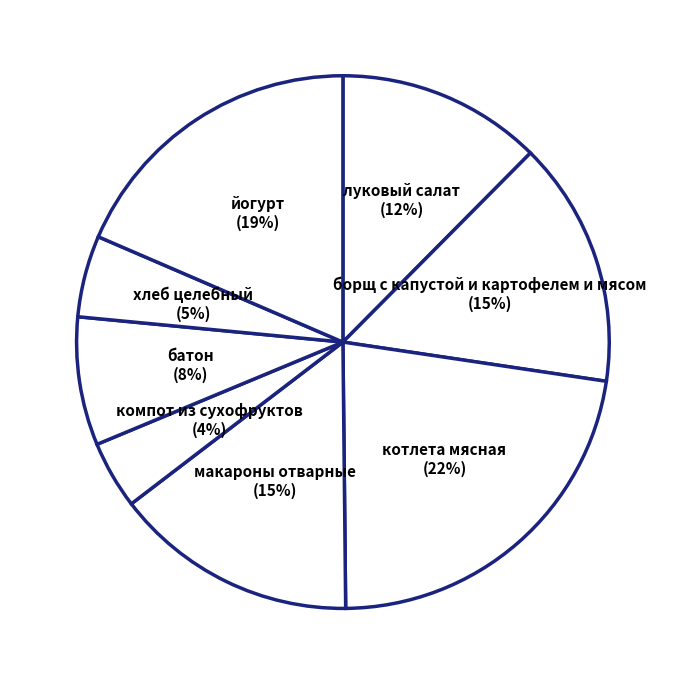

How many segments does this pie chart have?

8